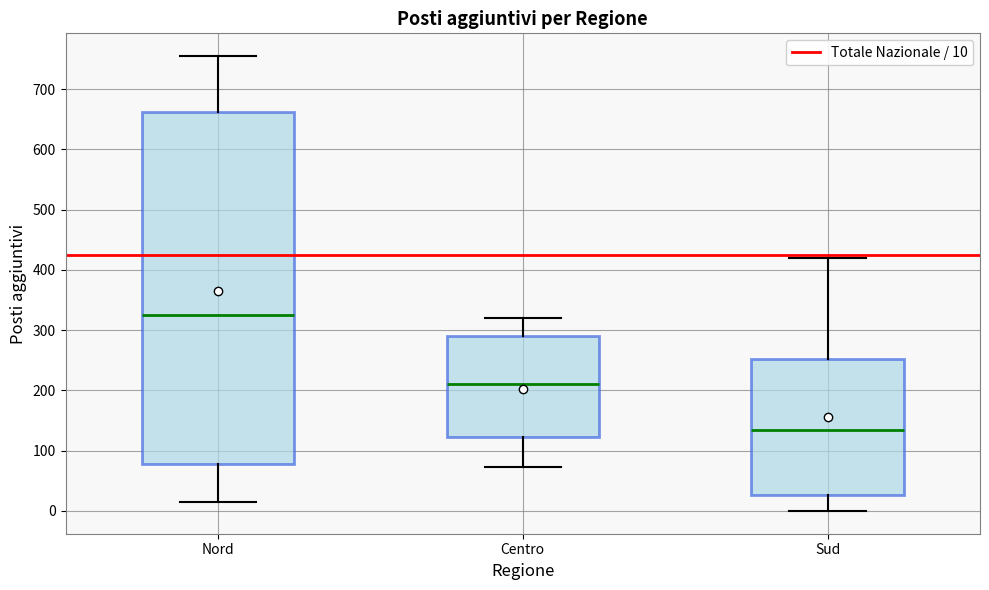

Reading left to right, transcribe this box plot: for each box, give where its median line is, the range the box spans, and where its two whiskers end, as read against the y-axis. The values are not printed on the chart, so give them approximately, as read against the axis.

Nord: median 330, box 80 to 660, whiskers 20 to 760
Centro: median 210, box 120 to 290, whiskers 70 to 320
Sud: median 140, box 30 to 250, whiskers 0 to 420